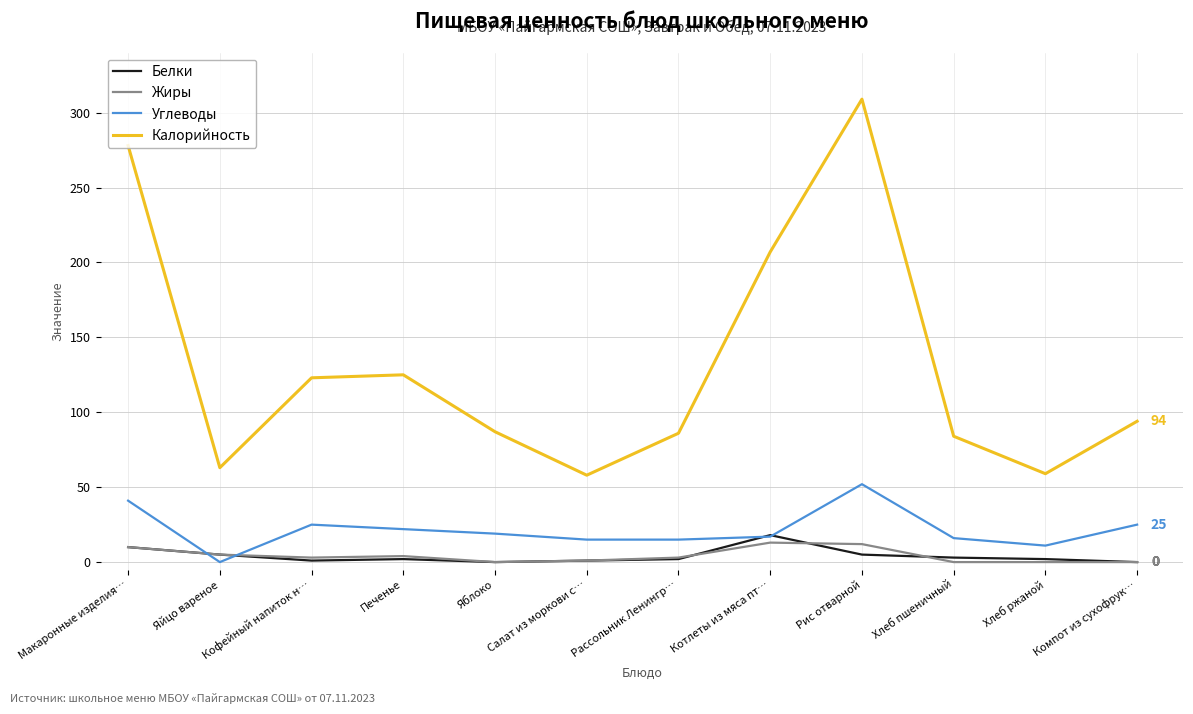

Which category has the highest value in the Калорийность series?

Рис отварной